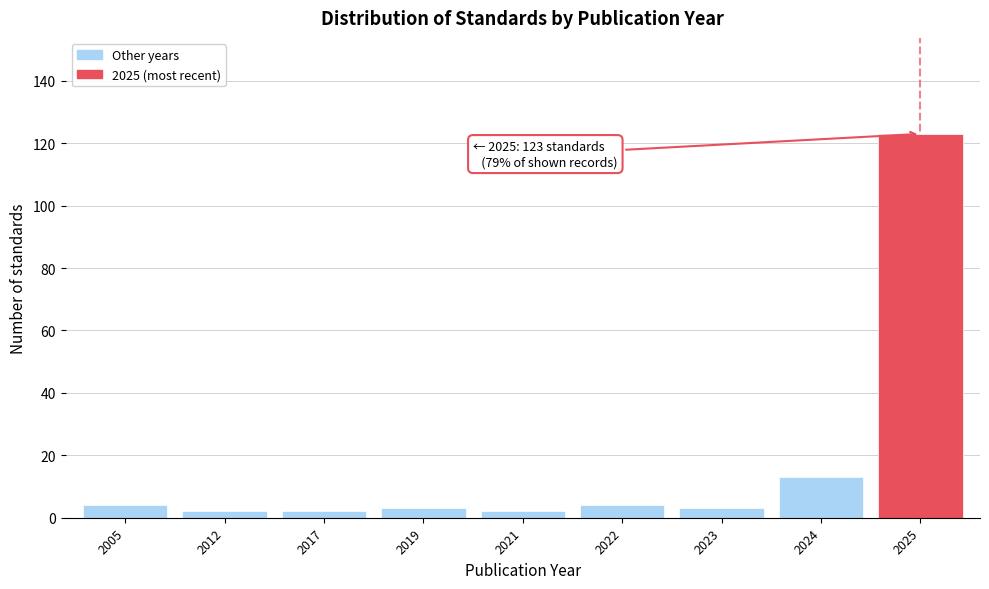

Reading right to left, extract all data points from this chart.

123	13	3	4	2	3	2	2	4